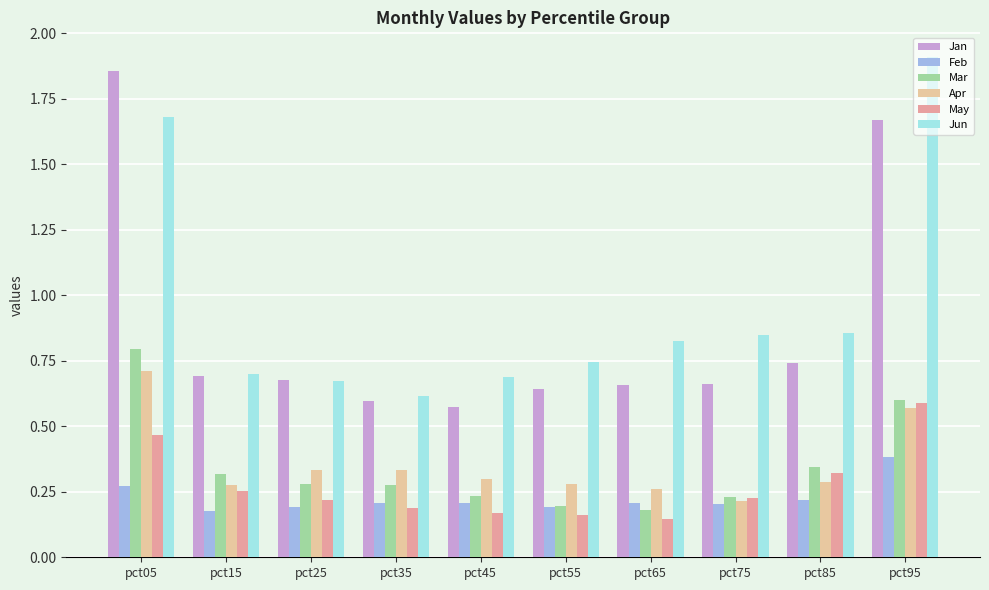

What is the sum of the Jun values at pct35 and pct95?

2.5